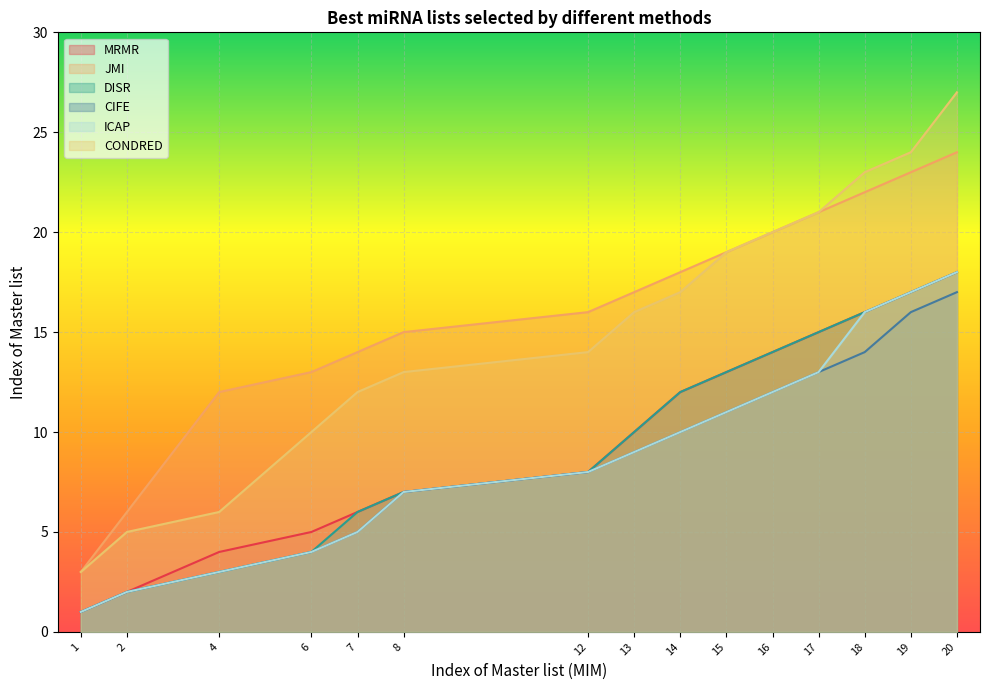

How many categories are shown in the chart?

15